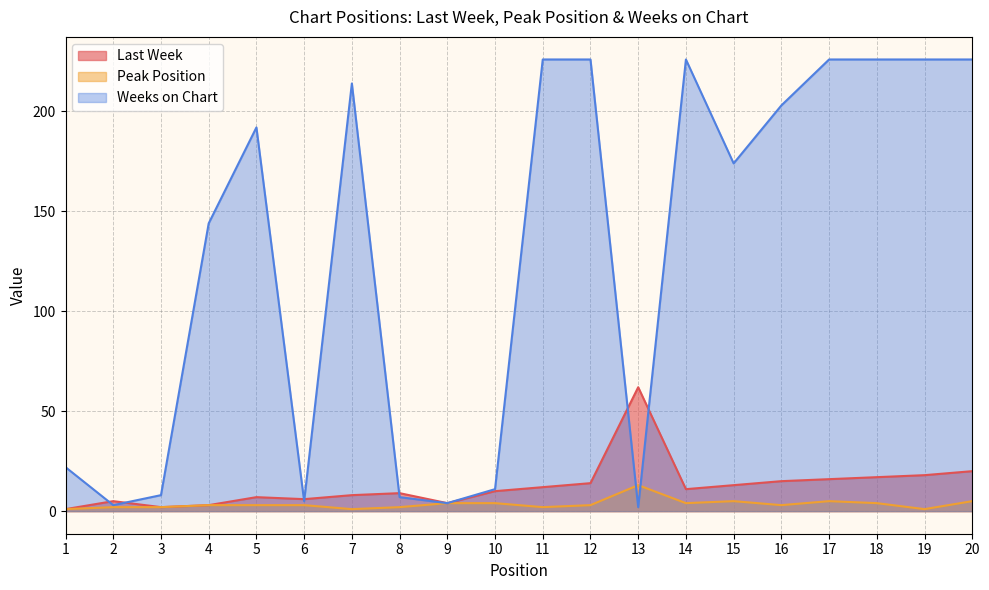

How many lines are shown in the chart?

3